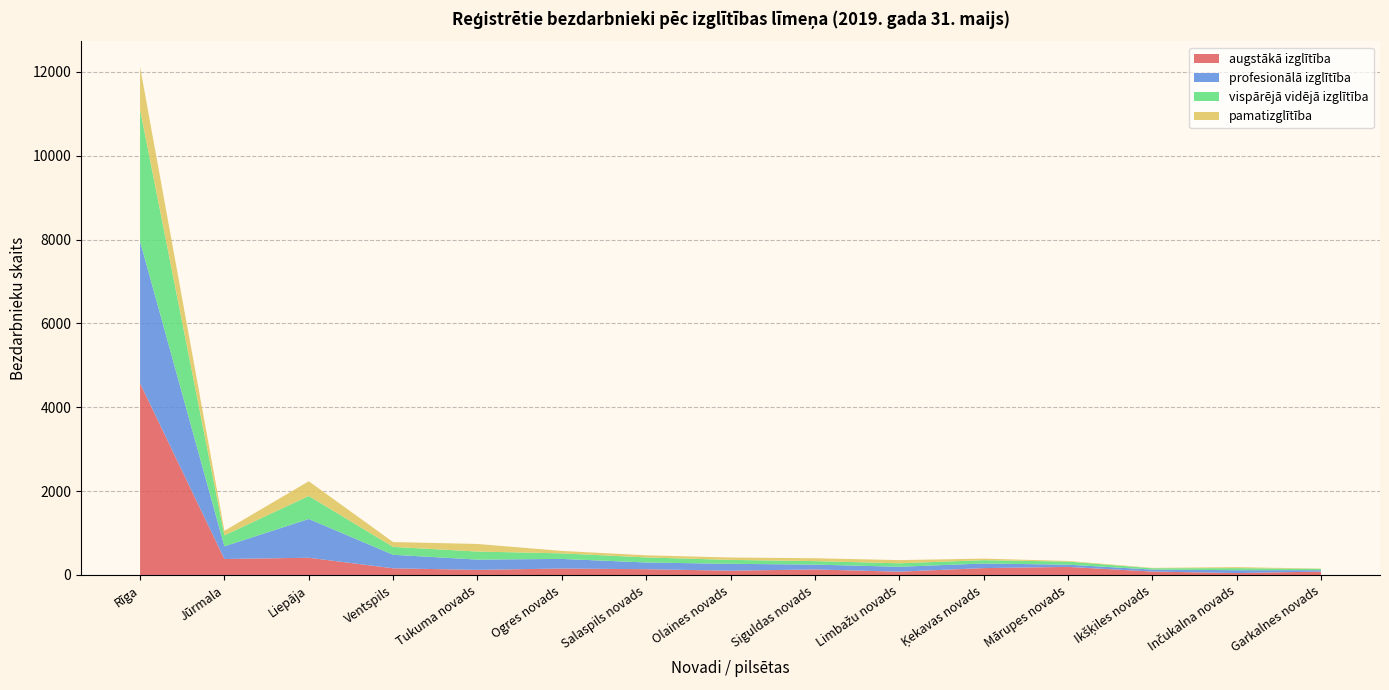

Reading left to right, list all the values displayed in this chart.

Kopā: Rīga=12239	Jūrmala=1086	Liepāja=2286	Ventspils=855	Tukuma novads=802	Ogres novads=579	Salaspils novads=478	Olaines novads=426	Siguldas novads=402	Limbažu novads=370	Ķekavas novads=390	Mārupes novads=335	Ikšķiles novads=169	Inčukalna novads=190	Garkalnes novads=154
augstākā izglītība: Rīga=4574	Jūrmala=381	Liepāja=411	Ventspils=159	Tukuma novads=122	Ogres novads=154	Salaspils novads=138	Olaines novads=102	Siguldas novads=132	Limbažu novads=79	Ķekavas novads=164	Mārupes novads=193	Ikšķiles novads=82	Inčukalna novads=46	Garkalnes novads=81
profesionālā izglītība: Rīga=3382	Jūrmala=303	Liepāja=925	Ventspils=323	Tukuma novads=245	Ogres novads=229	Salaspils novads=160	Olaines novads=164	Siguldas novads=116	Limbažu novads=117	Ķekavas novads=110	Mārupes novads=53	Ikšķiles novads=47	Inčukalna novads=68	Garkalnes novads=34
vispārējā vidējā izglītība: Rīga=3144	Jūrmala=262	Liepāja=548	Ventspils=188	Tukuma novads=192	Ogres novads=133	Salaspils novads=121	Olaines novads=94	Siguldas novads=83	Limbažu novads=83	Ķekavas novads=79	Mārupes novads=74	Ikšķiles novads=32	Inčukalna novads=49	Garkalnes novads=30
pamatizglītība: Rīga=1018	Jūrmala=107	Liepāja=351	Ventspils=115	Tukuma novads=181	Ogres novads=58	Salaspils novads=50	Olaines novads=57	Siguldas novads=68	Limbažu novads=76	Ķekavas novads=37	Mārupes novads=15	Ikšķiles novads=8	Inčukalna novads=24	Garkalnes novads=7